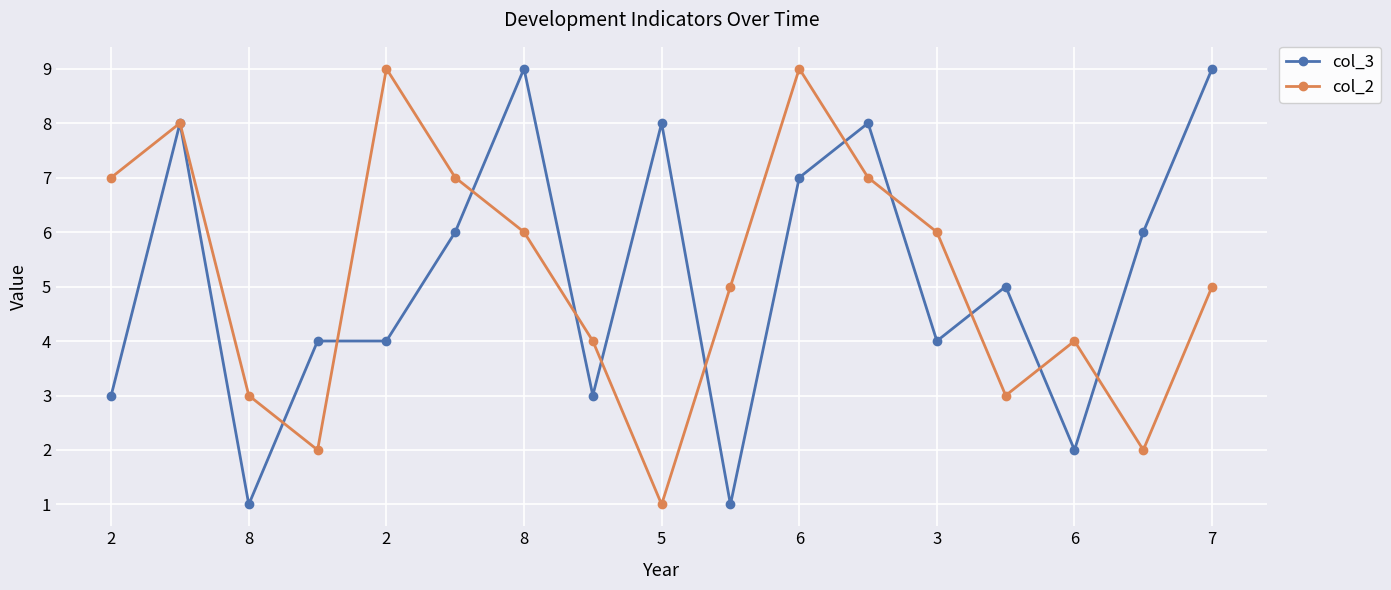

True or false: col_2 has more than 0 points higher than both neighbors.

True